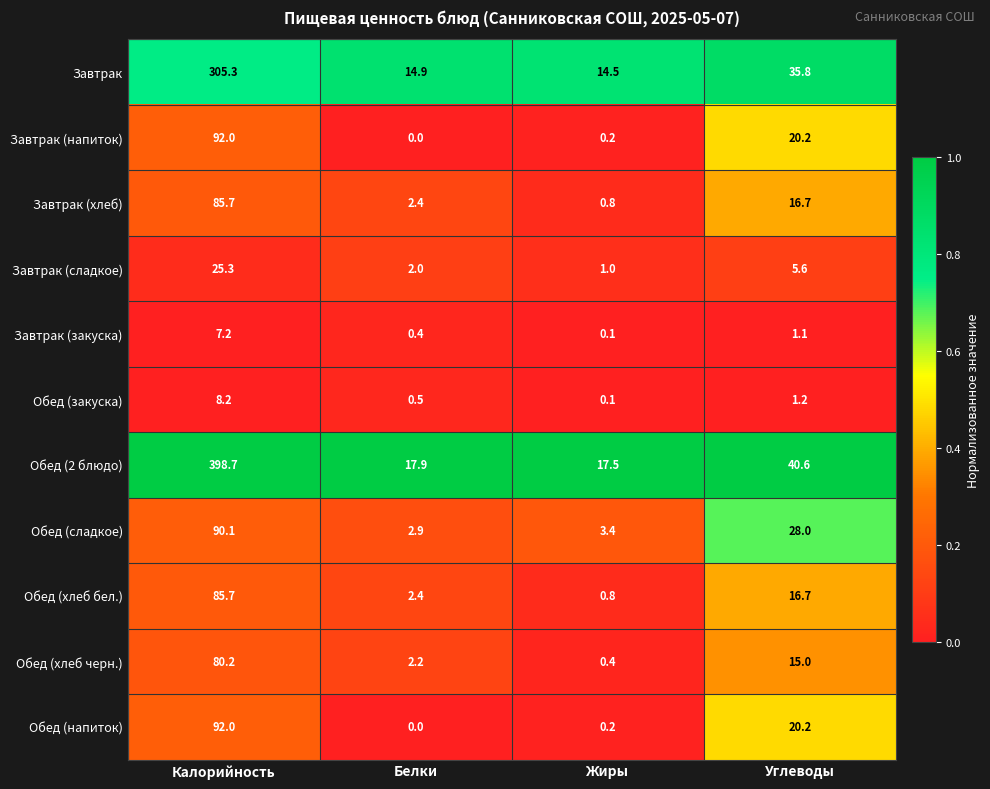

How many data points does each series have?

4